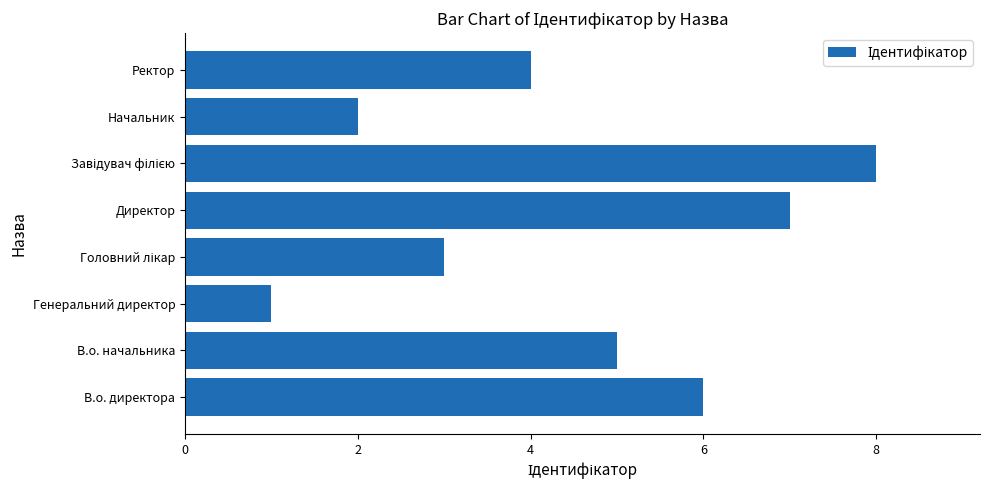

What is the approximate value at Директор?

7